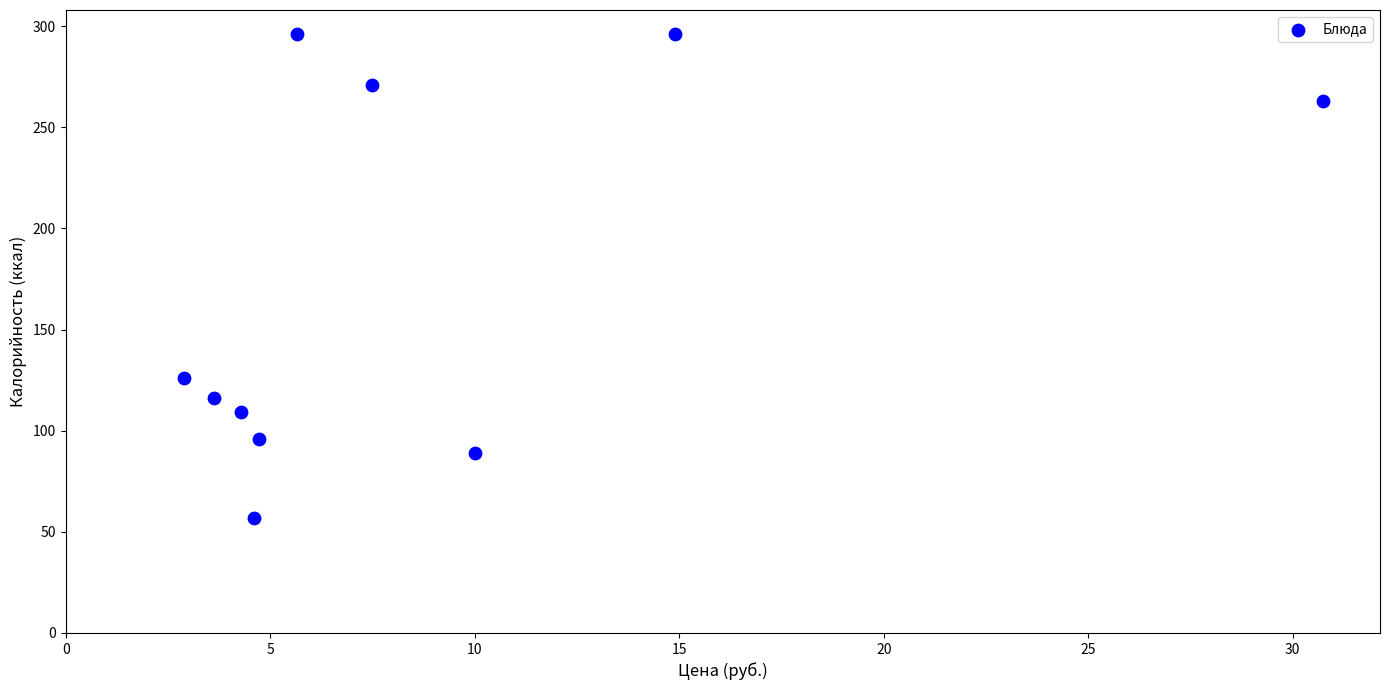

What is the average Y value?

172